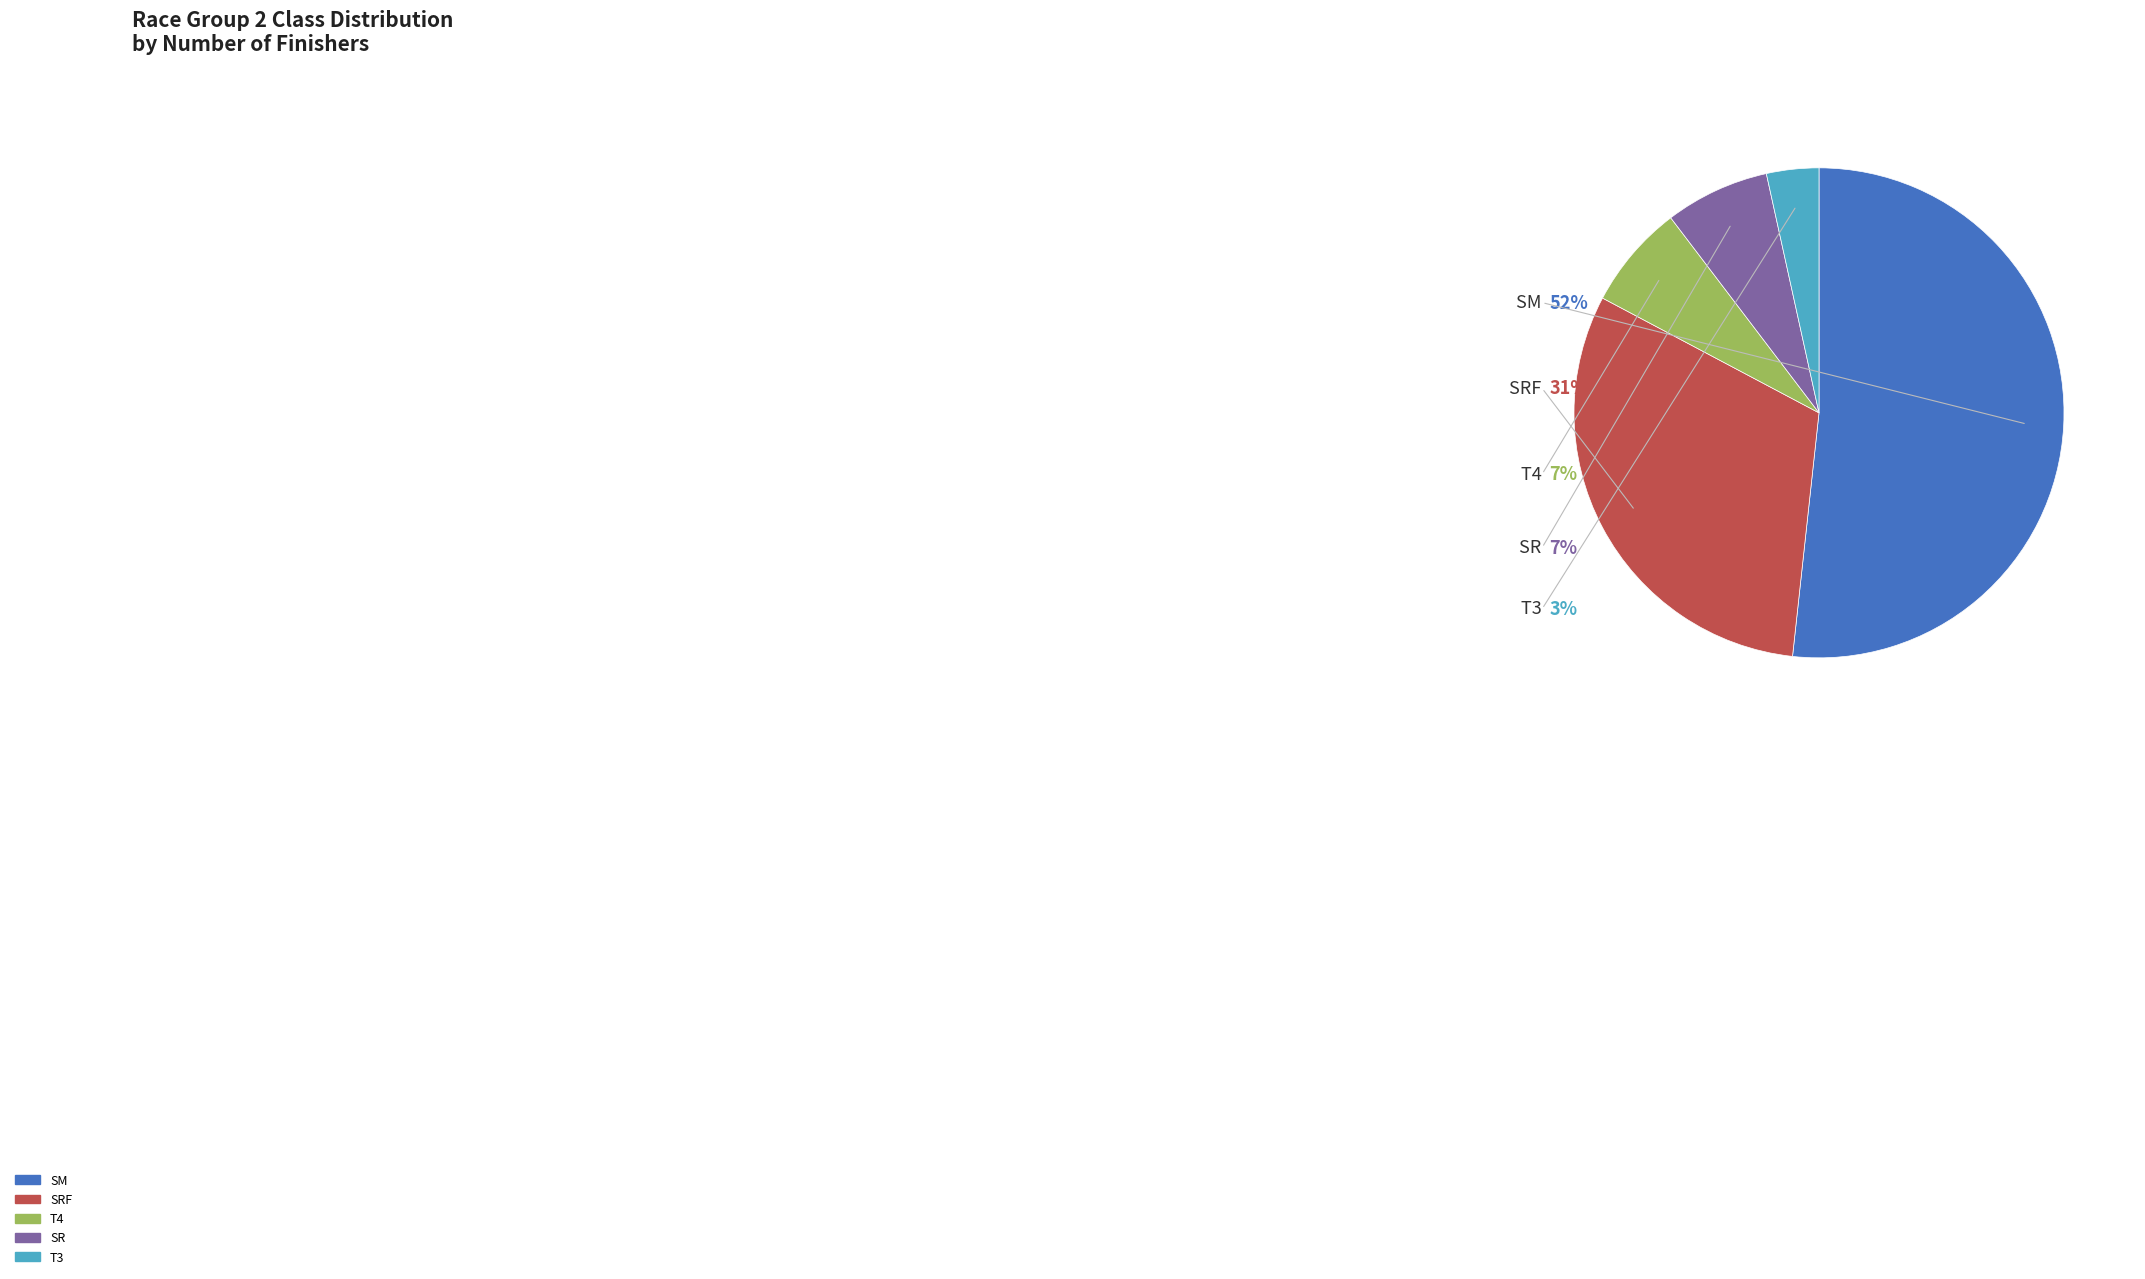

What percentage is the SM slice, to the nearest percent?

52%